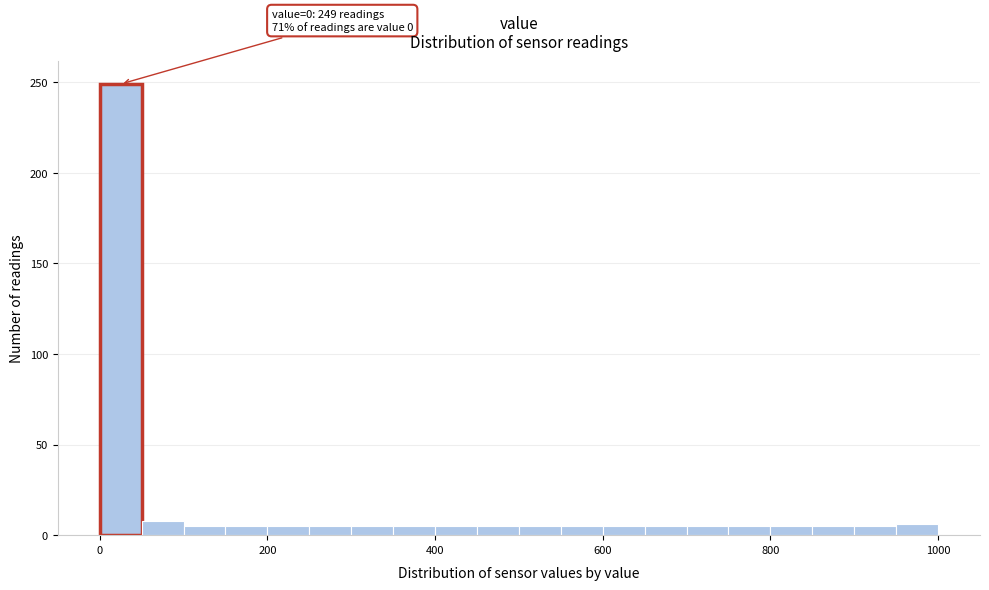

Around what value on the x-axis is the tallest bar? Give the approximate position of its centre, as read against the axis.

20